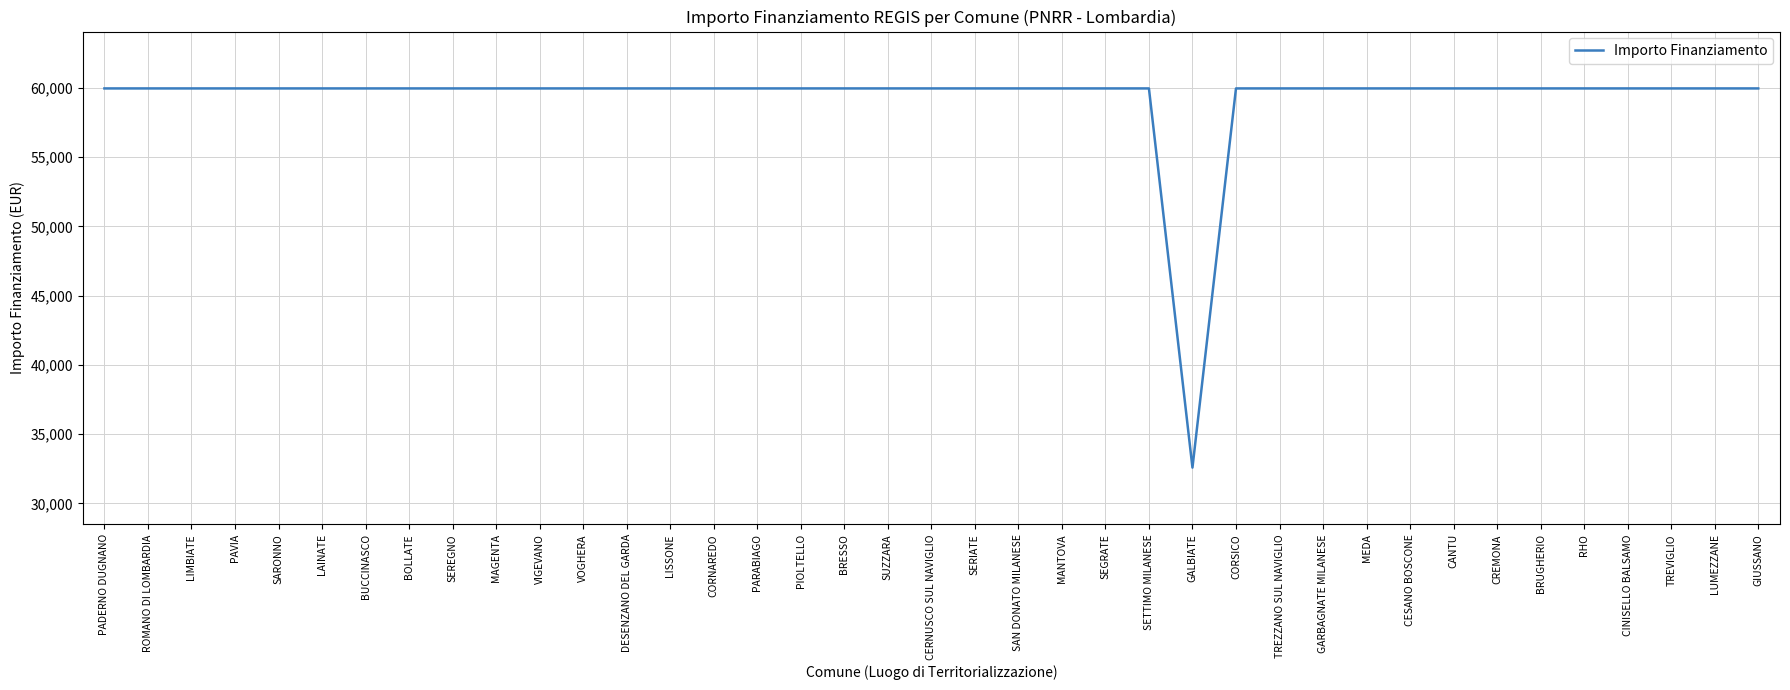

Reading left to right, extract all data points from this chart.

59966	59966	59966	59966	59966	59966	59966	59966	59966	59966	59966	59966	59966	59966	59966	59966	59966	59966	59966	59966	59966	59966	59966	59966	59966	32589	59966	59966	59966	59966	59966	59966	59966	59966	59966	59966	59966	59966	59966